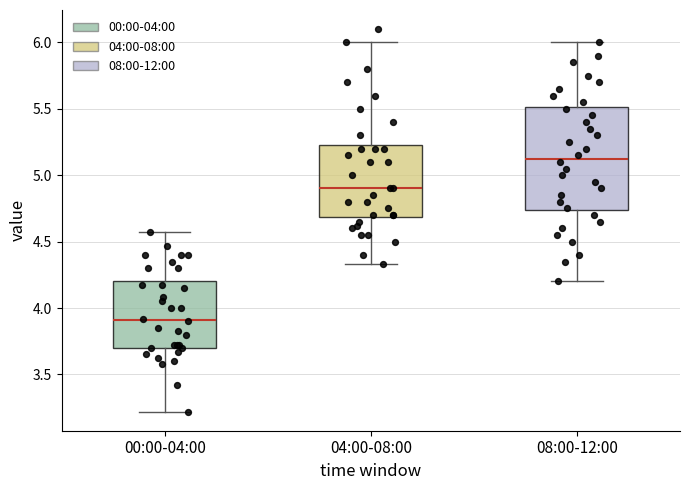

Which box has the highest median line?

08:00-12:00